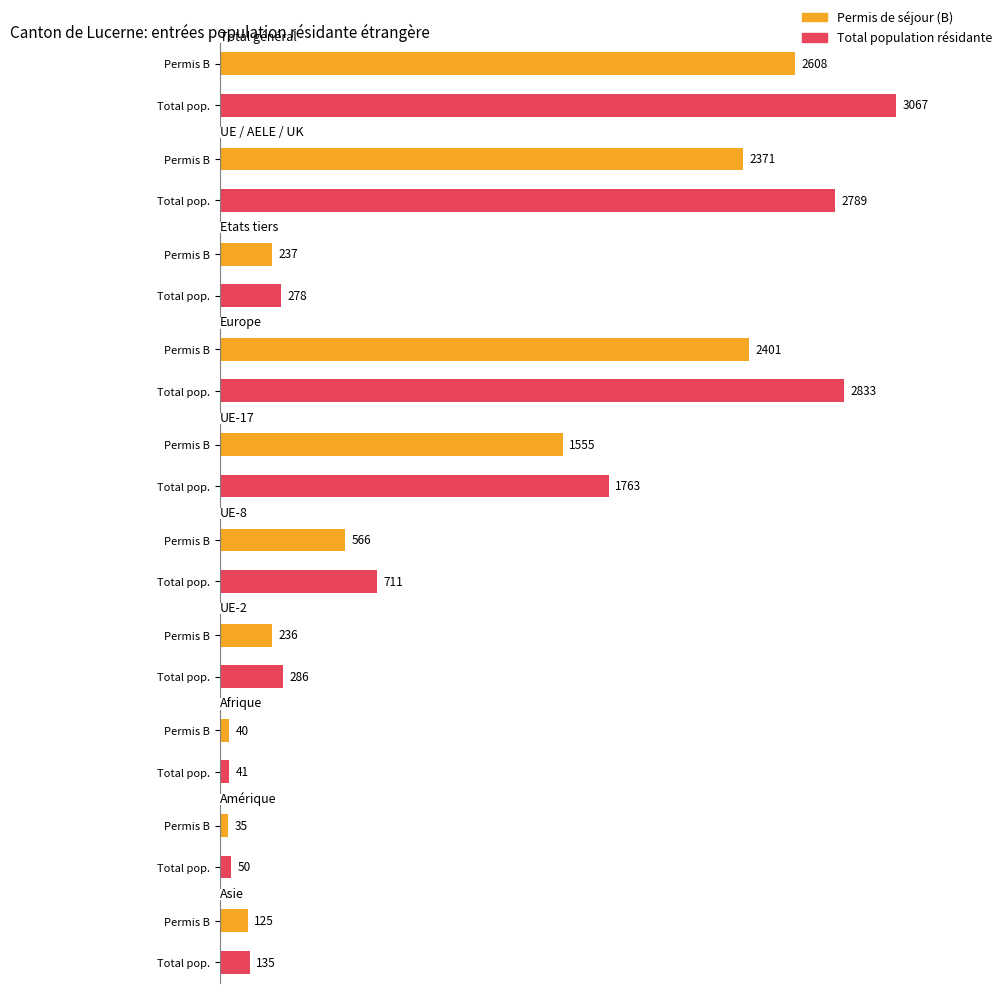

What is the difference between the second highest and minimum values in the Permis de séjour (B) series?

2366